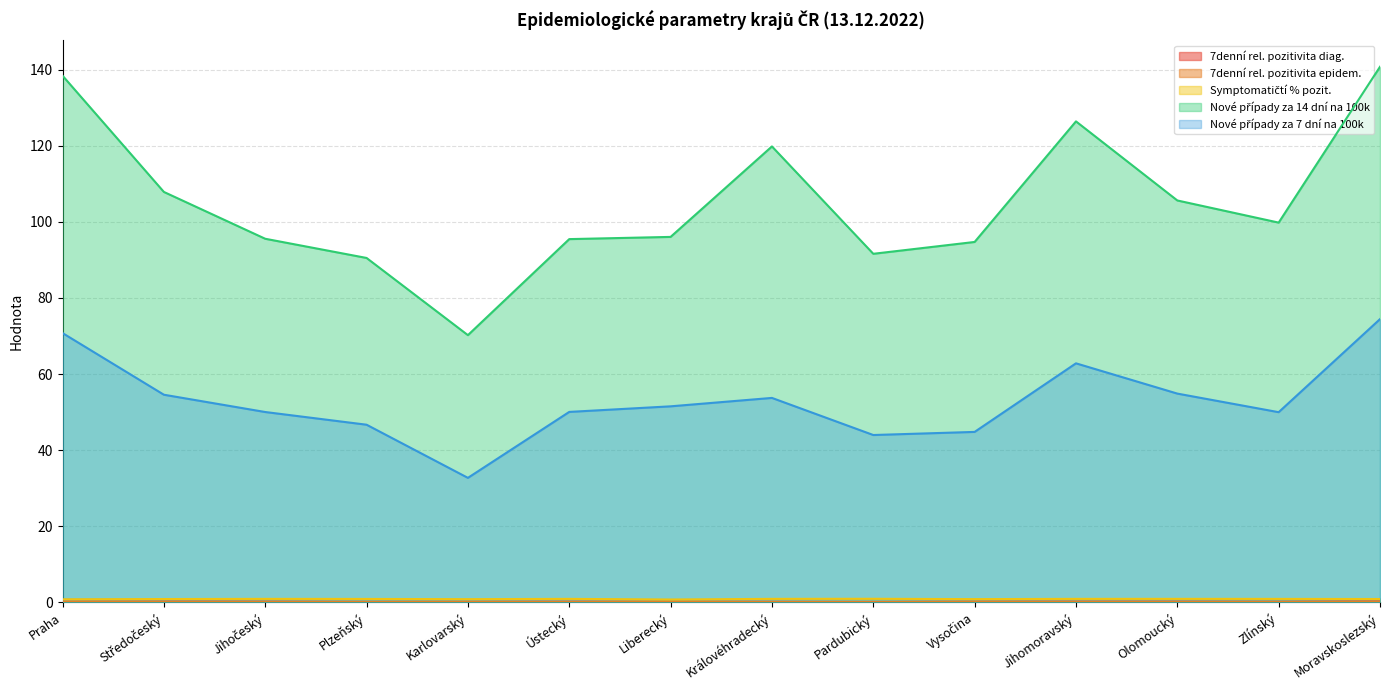

What is the label of the 12th point from the left?

Olomoucký